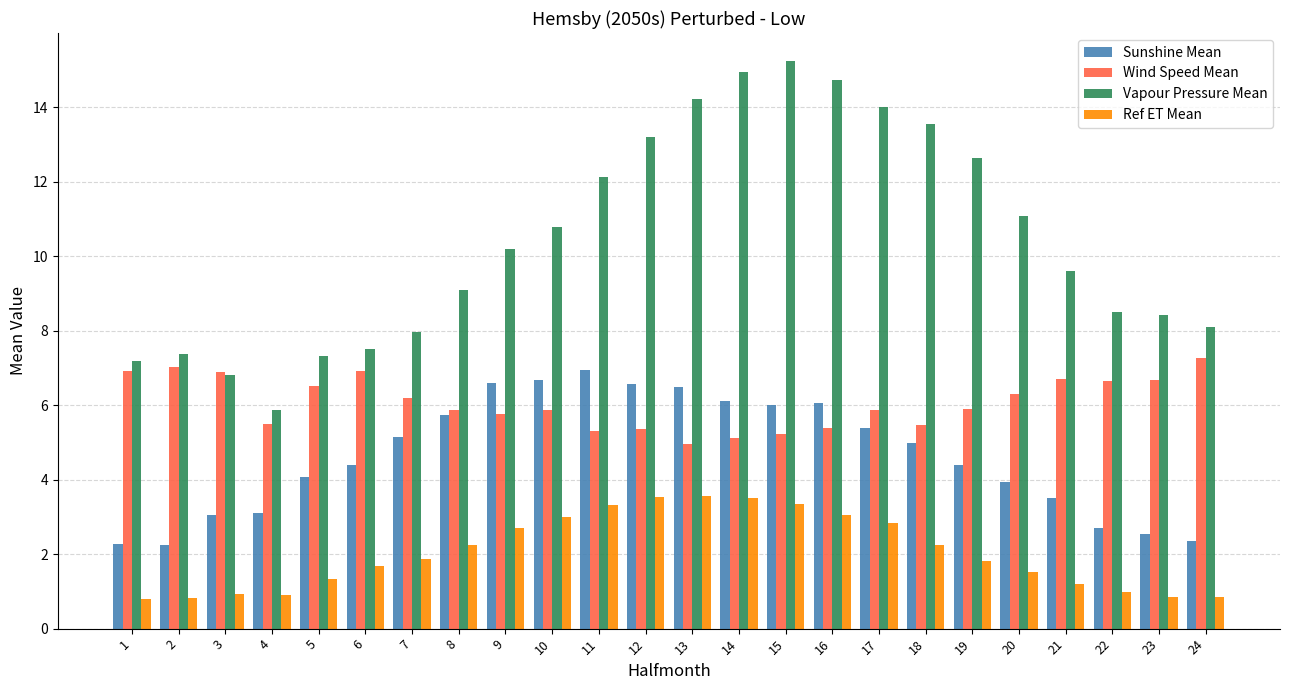

Which series has the largest range (max minus min)?

Vapour Pressure Mean